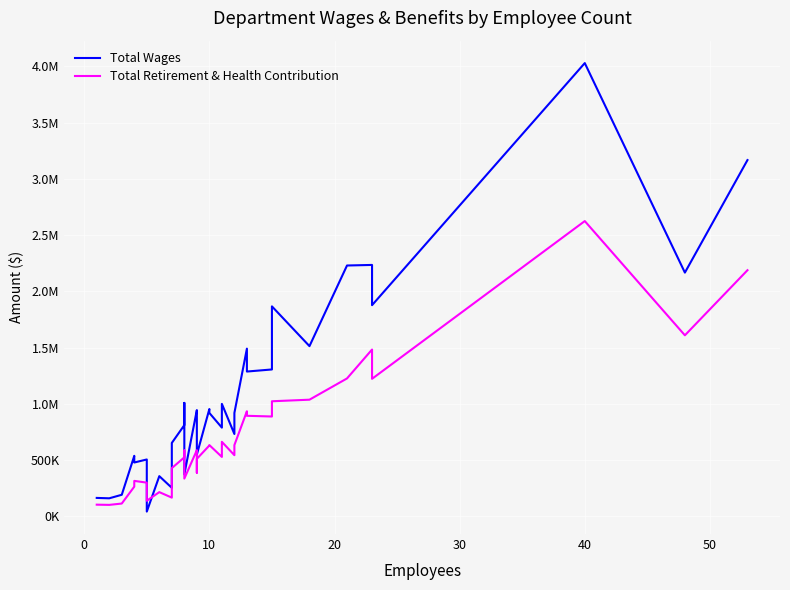

At how many categories does at least one series exceed 3595617?

1